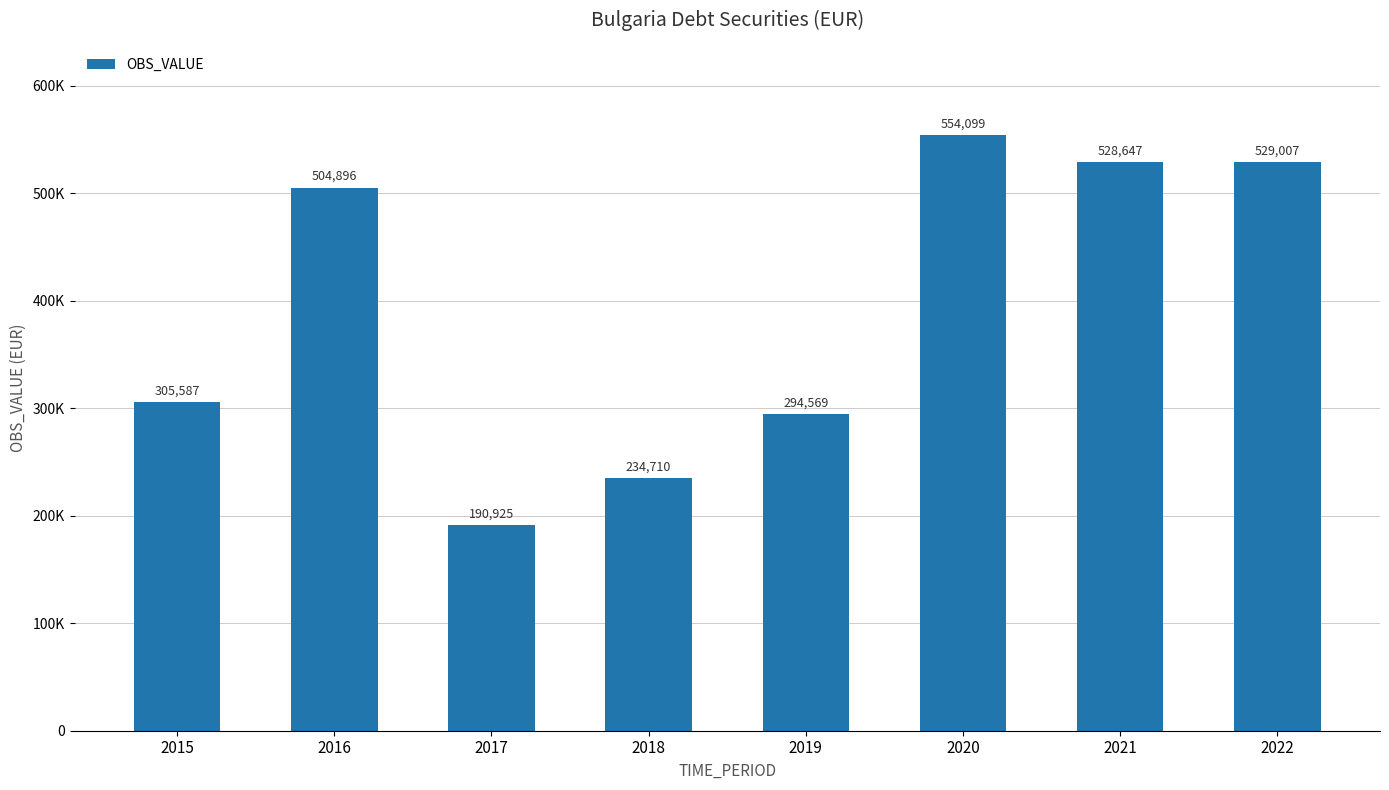

Reading left to right, list all the values displayed in this chart.

2015=305587	2016=504896	2017=190925	2018=234710	2019=294569	2020=554099	2021=528647	2022=529007